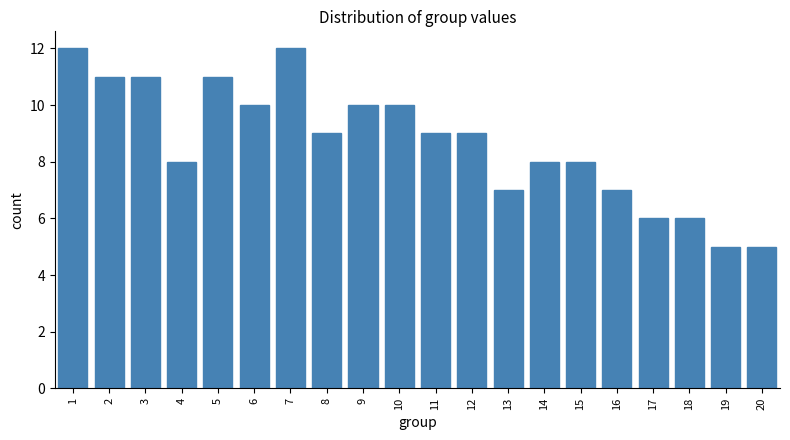

Reading left to right, what are all the values shown in this chart?

1=12	2=11	3=11	4=8	5=11	6=10	7=12	8=9	9=10	10=10	11=9	12=9	13=7	14=8	15=8	16=7	17=6	18=6	19=5	20=5